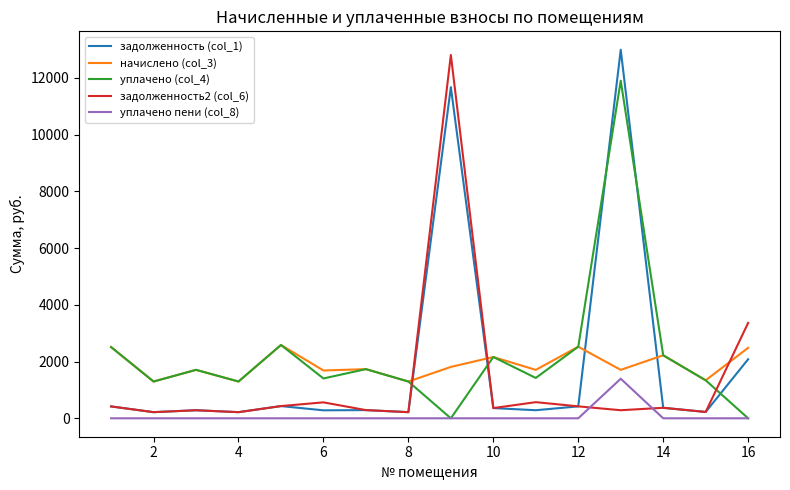

What is the maximum value for задолженность (col_1)?

12987.8